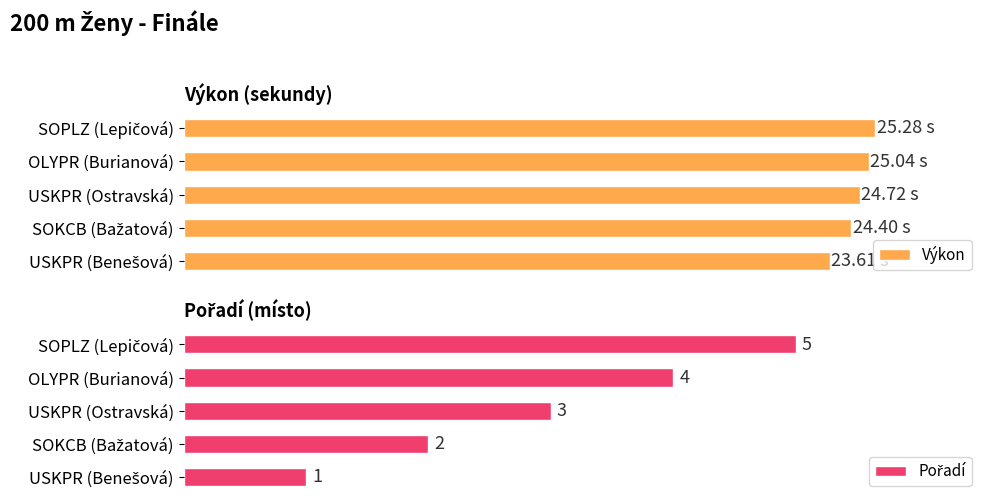

What is the difference between the maximum and second lowest values in the Výkon series?

0.9